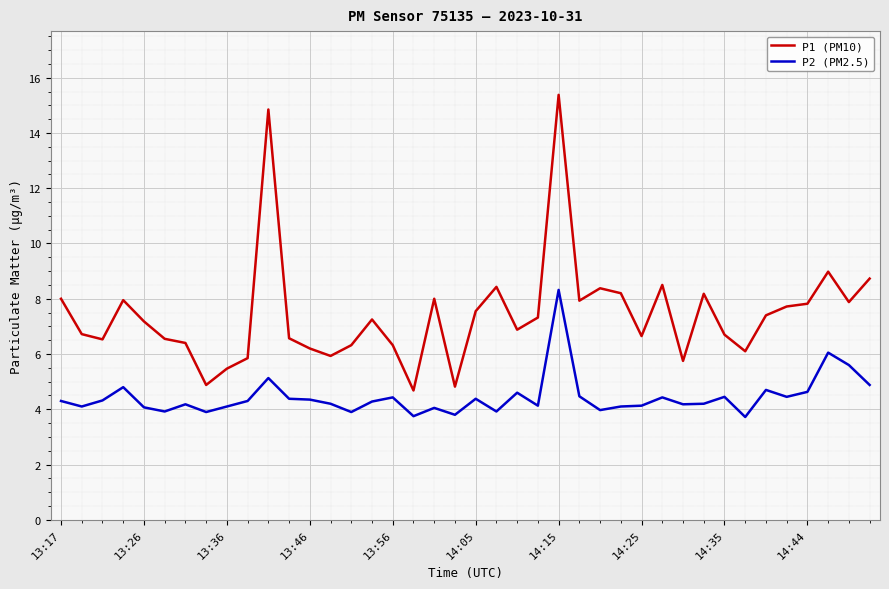

Which series has the largest total across all categories?

P1 (PM10)